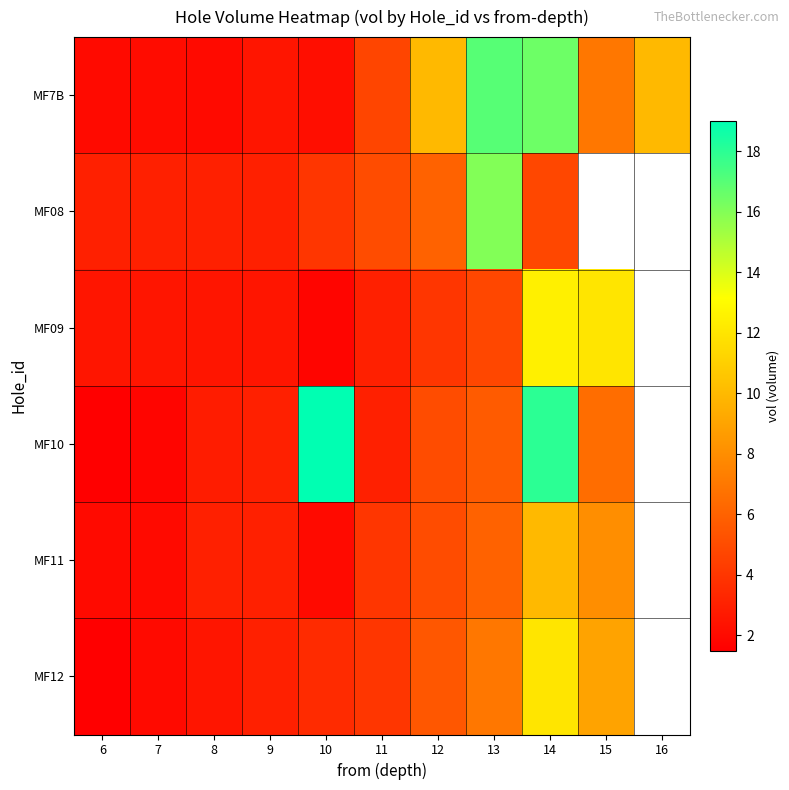

What is the minimum value shown in the chart?

1.5